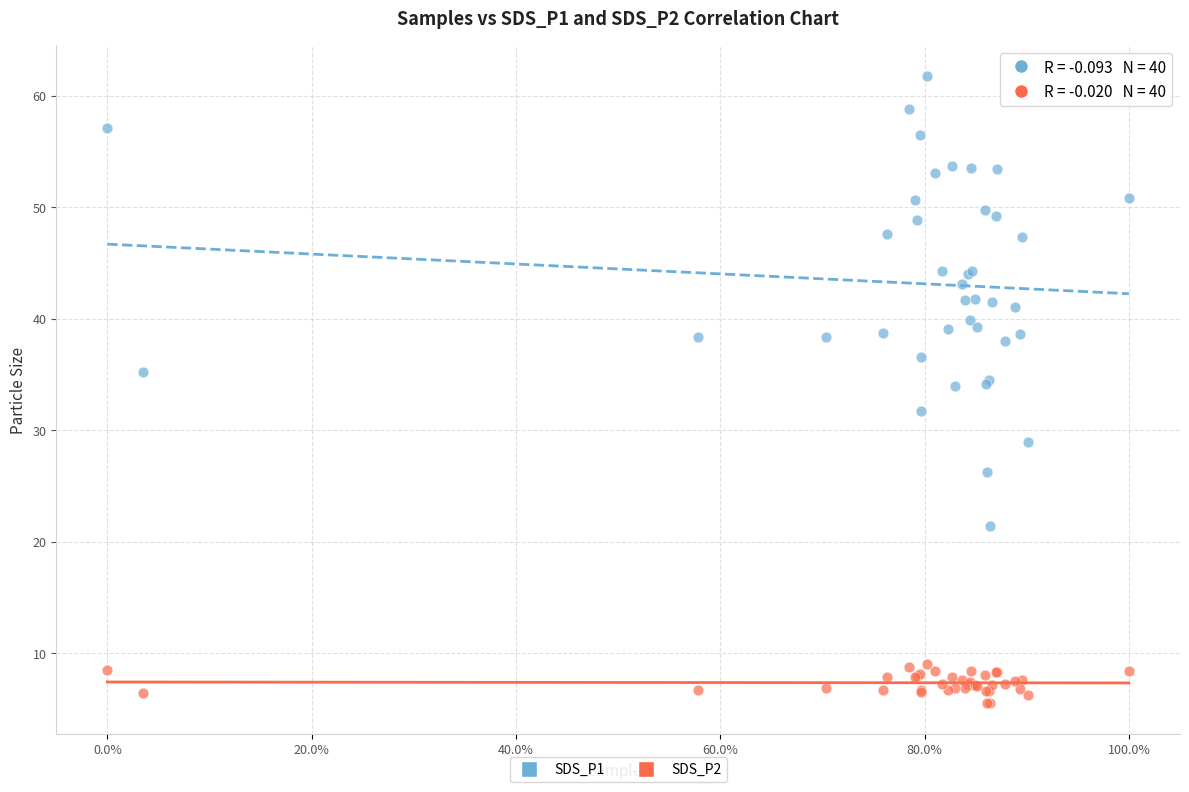

Which series reaches the minimum Y coordinate?

SDS_P2